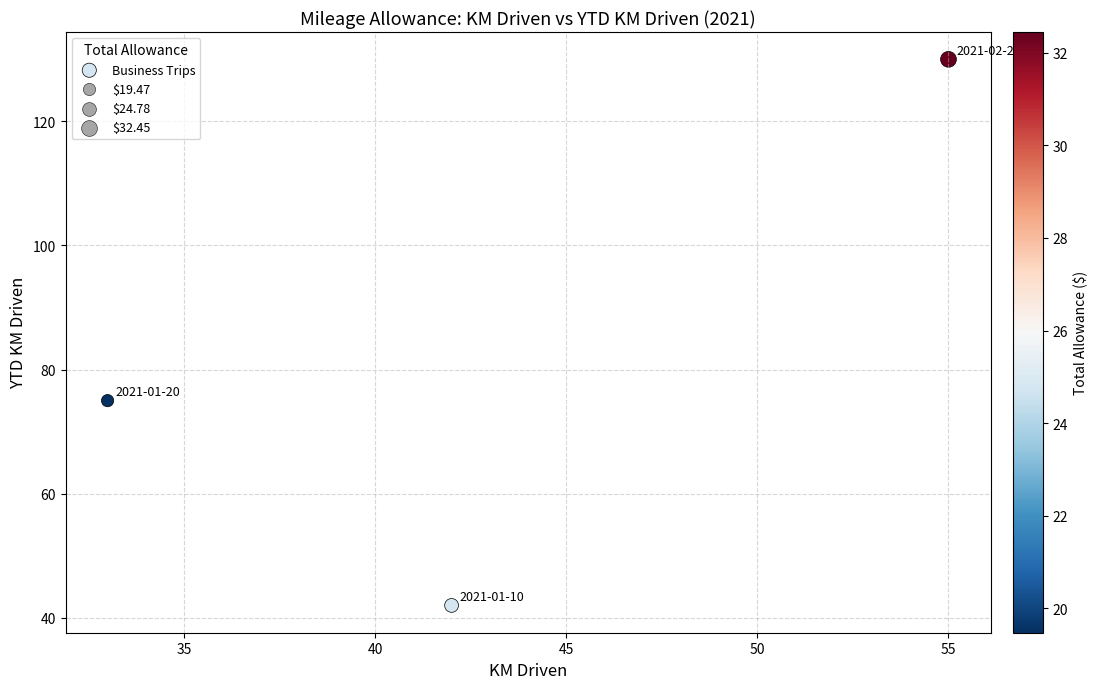

What Y value in the scatter plot is closest to 86?

75